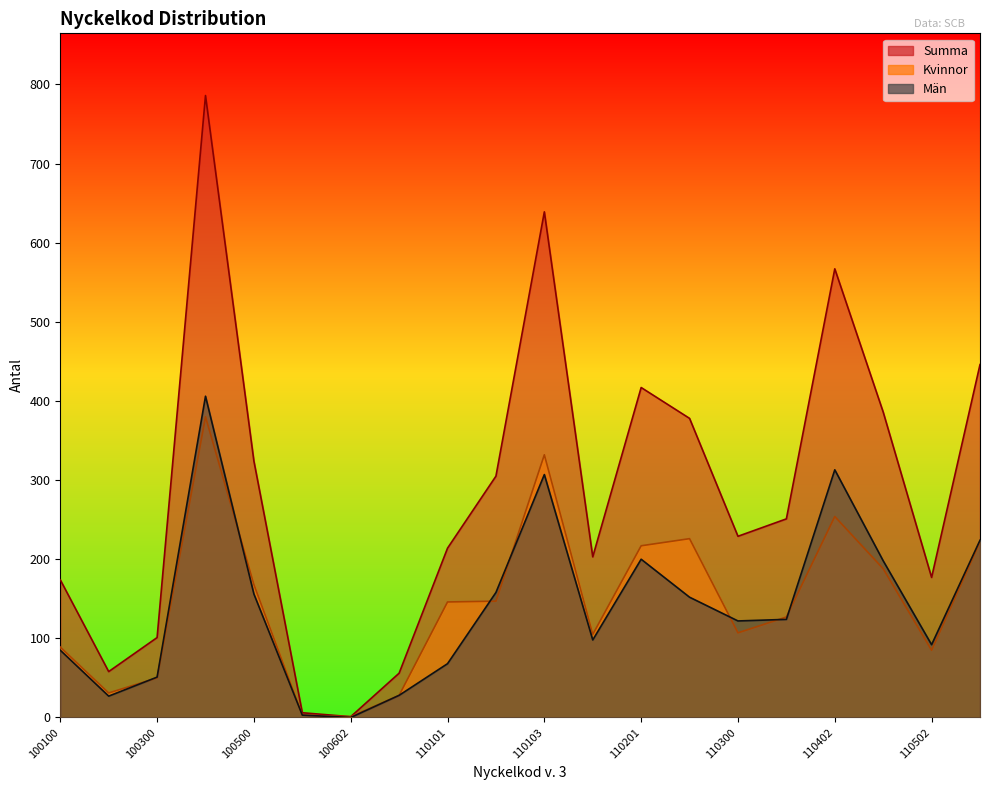

The Kvinnor series shows 609 at 100400. True or false?

False